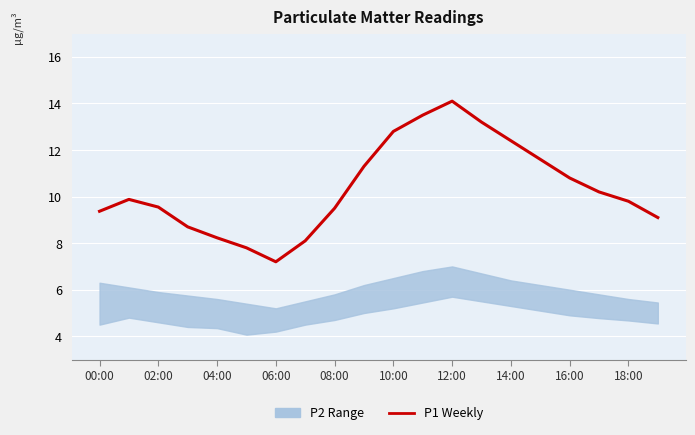

What is the ratio of the value at 14:00 to the value at 12:00?

0.9